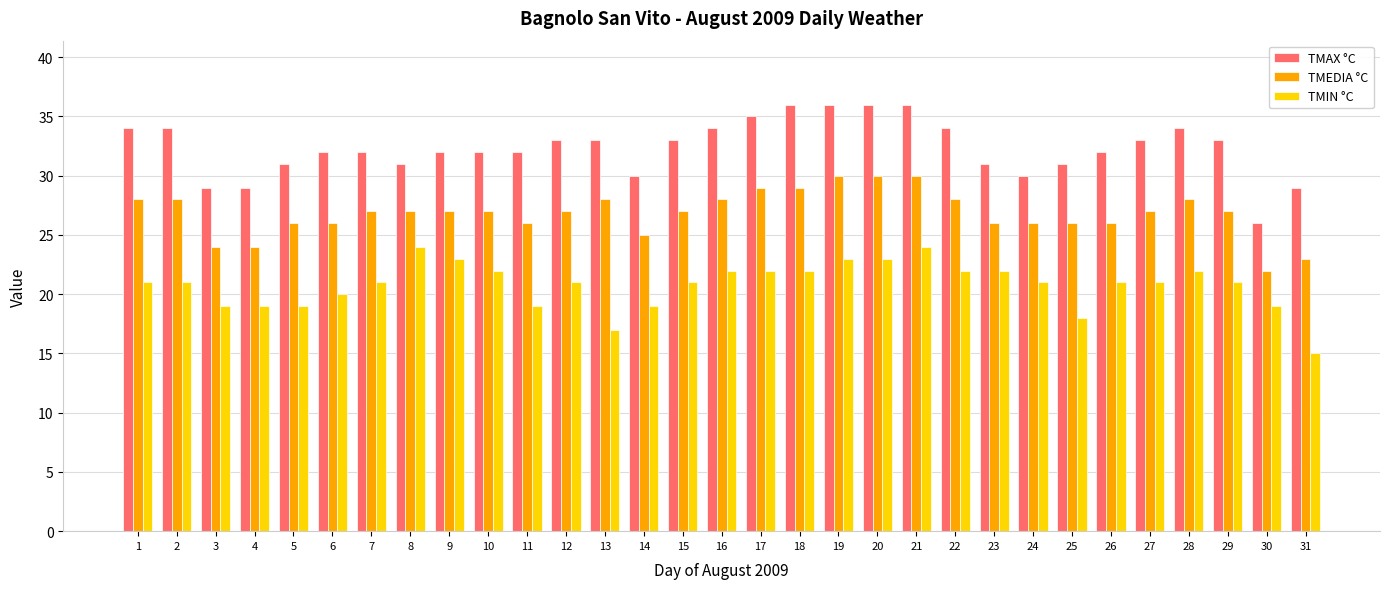

Are the bars grouped side by side (vs. stacked)?

Yes